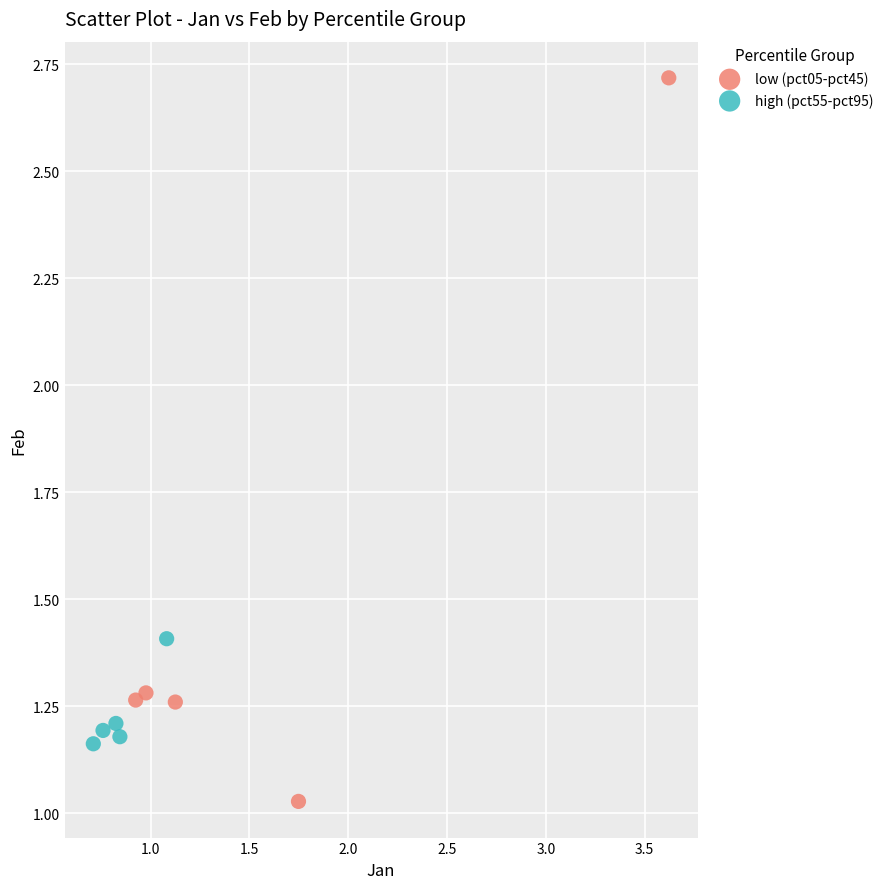

Which series contains the highest Y value?

low (pct05-pct45)